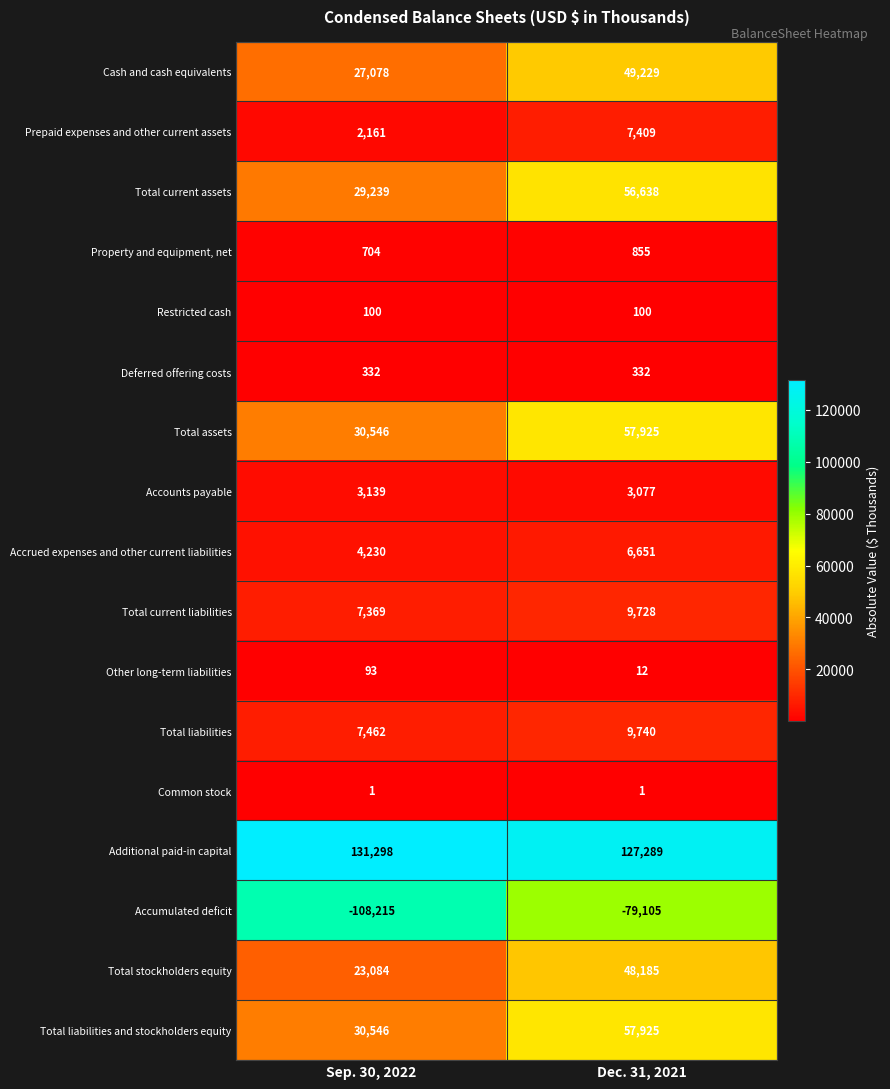

The Restricted cash series shows 171 at Dec. 31, 2021. True or false?

False